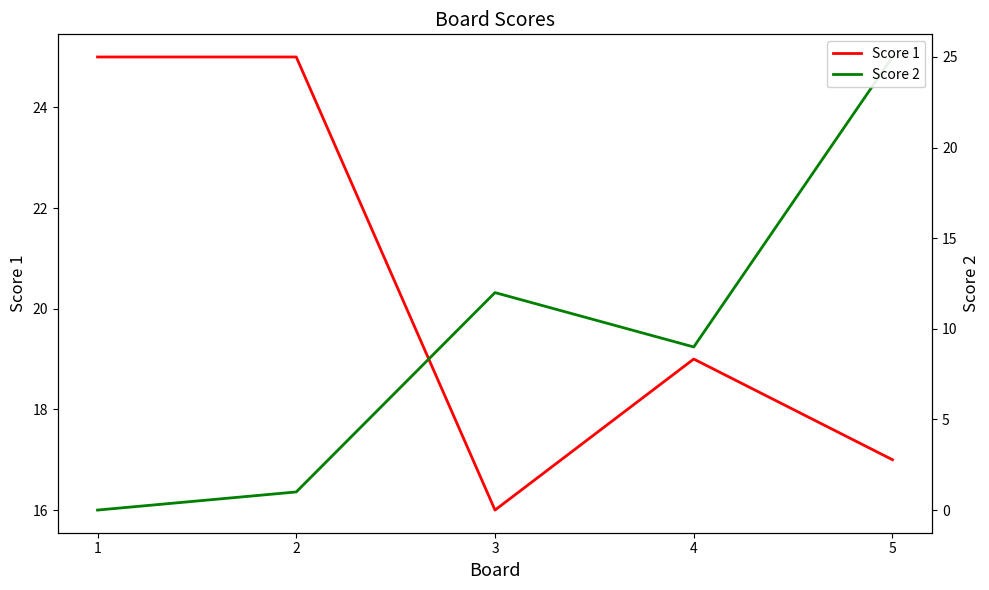

How many interior local peaks does the Score 1 series have?

1